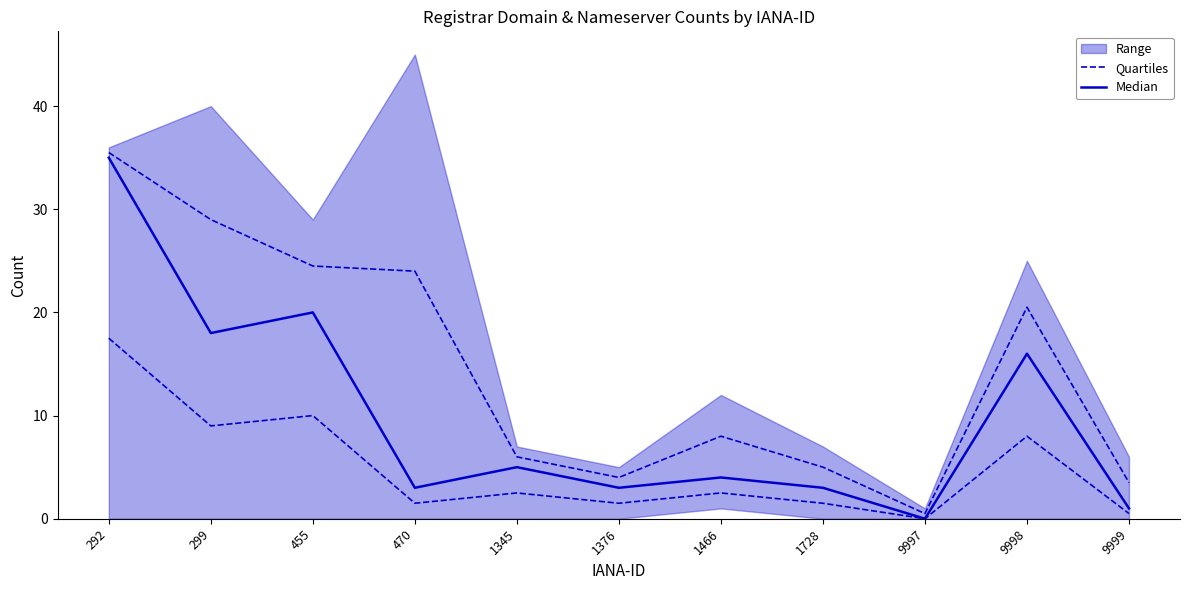

Which series has the largest total across all categories?

Quartiles